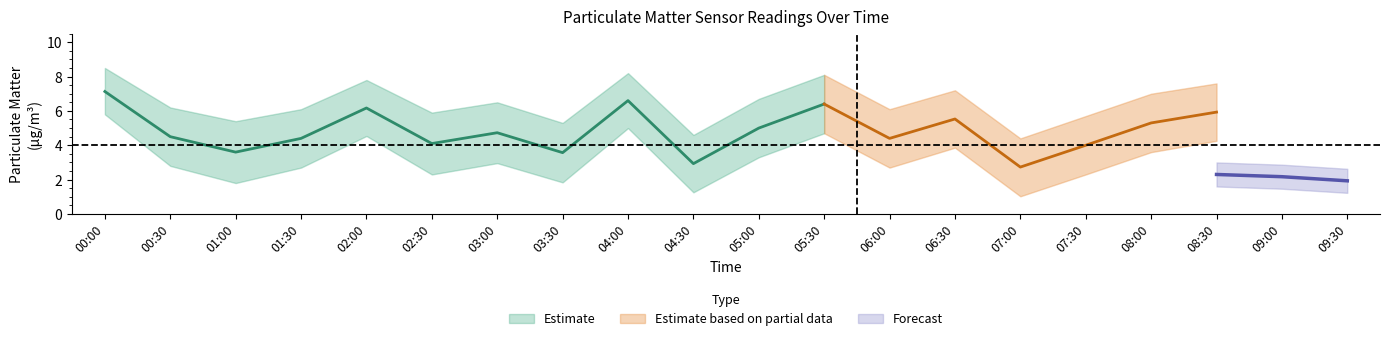

True or false: P1 has more than 1 interior local peaks.

True